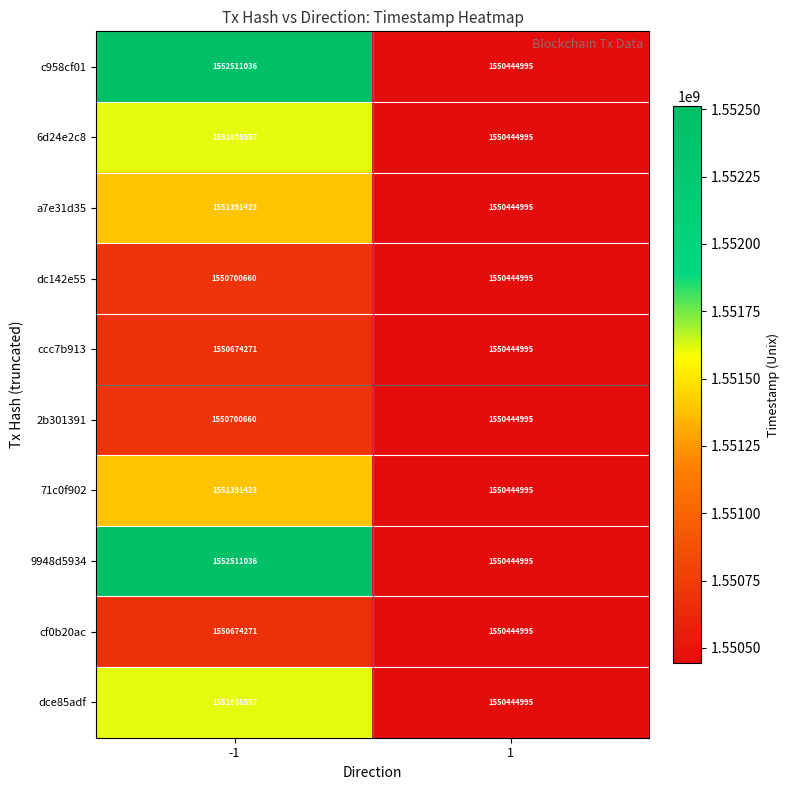

What is the difference between the maximum and minimum values in the cf0b20ac series?

229276